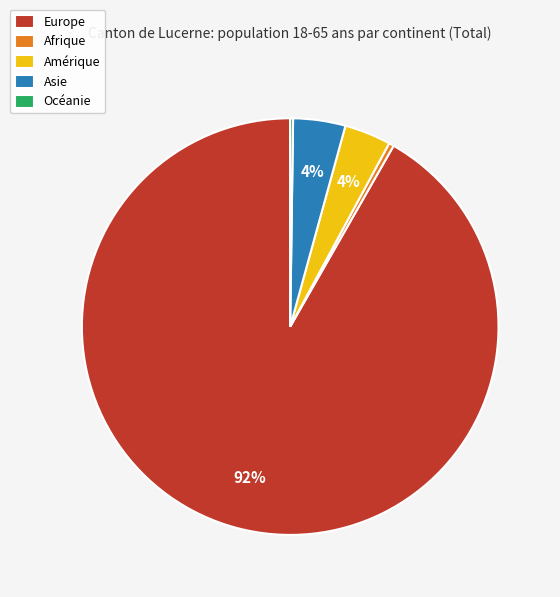

Does Europe account for over 50% of the chart?

Yes